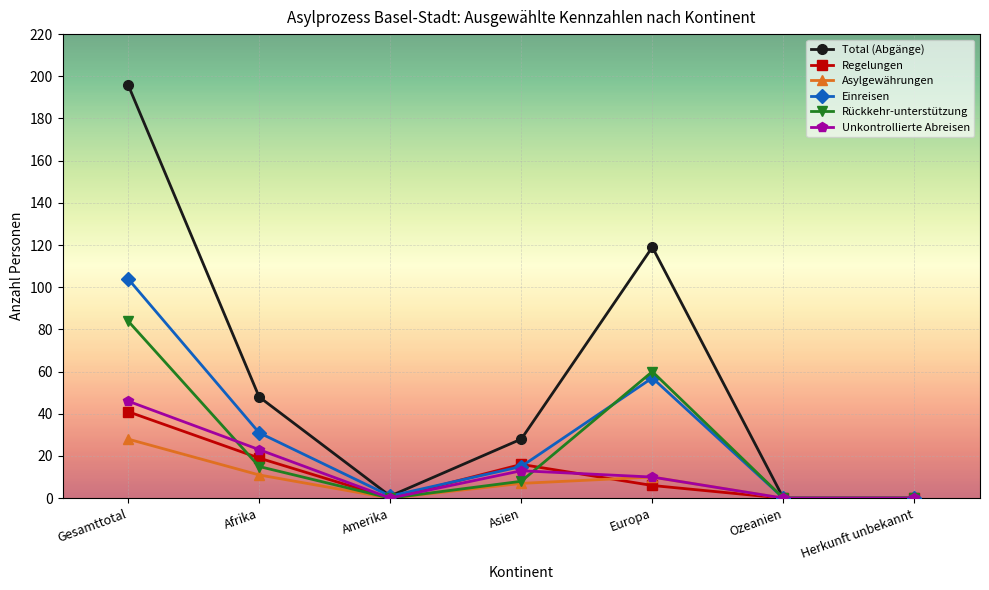

At which category is the sum across all series the highest?

Gesamttotal